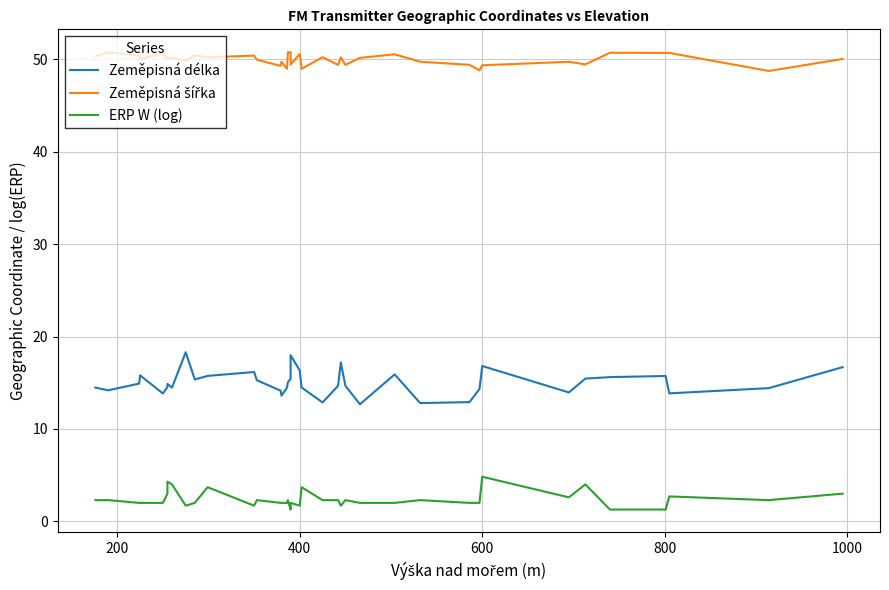

How many interior local peaks does the Zeměpisná délka series have?

9